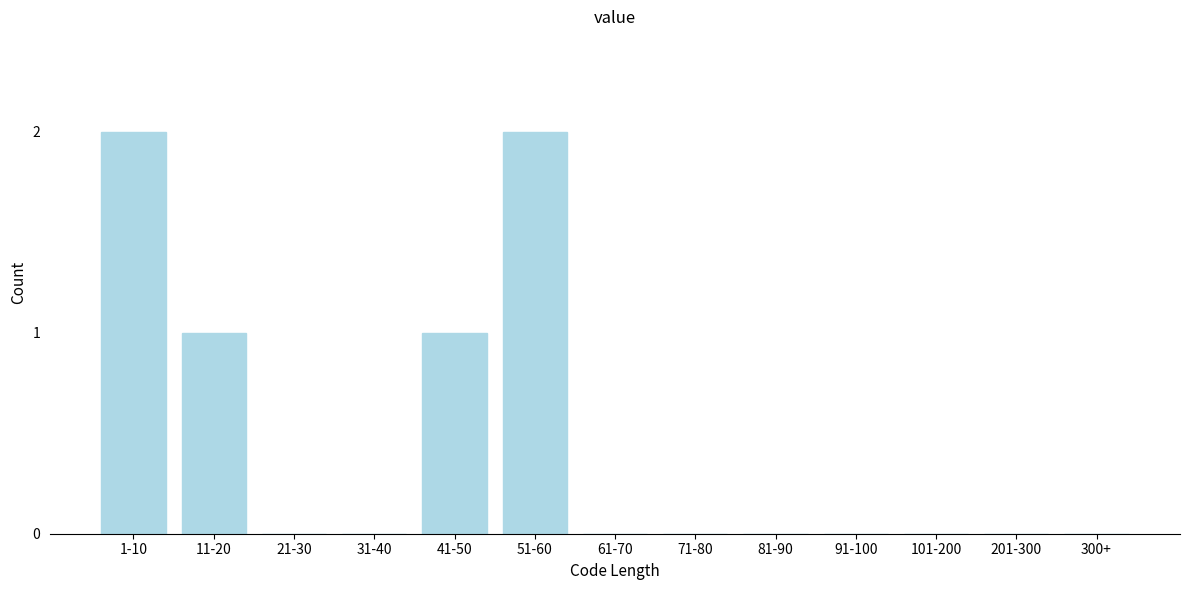

Reading right to left, extract all data points from this chart.

300+=0	201-300=0	101-200=0	91-100=0	81-90=0	71-80=0	61-70=0	51-60=2	41-50=1	31-40=0	21-30=0	11-20=1	1-10=2